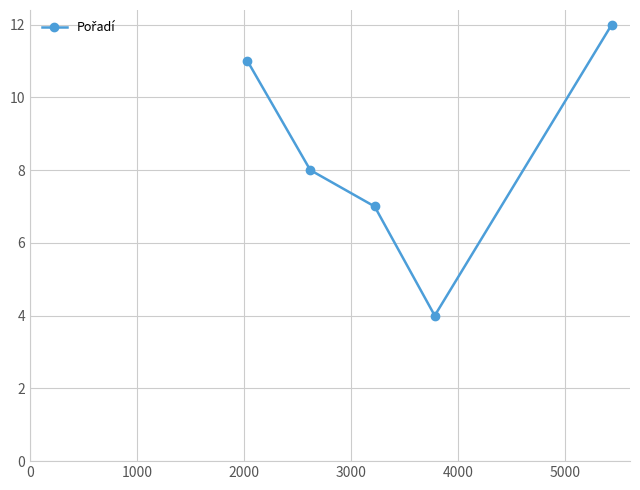

What is the minimum value shown in the chart?

4